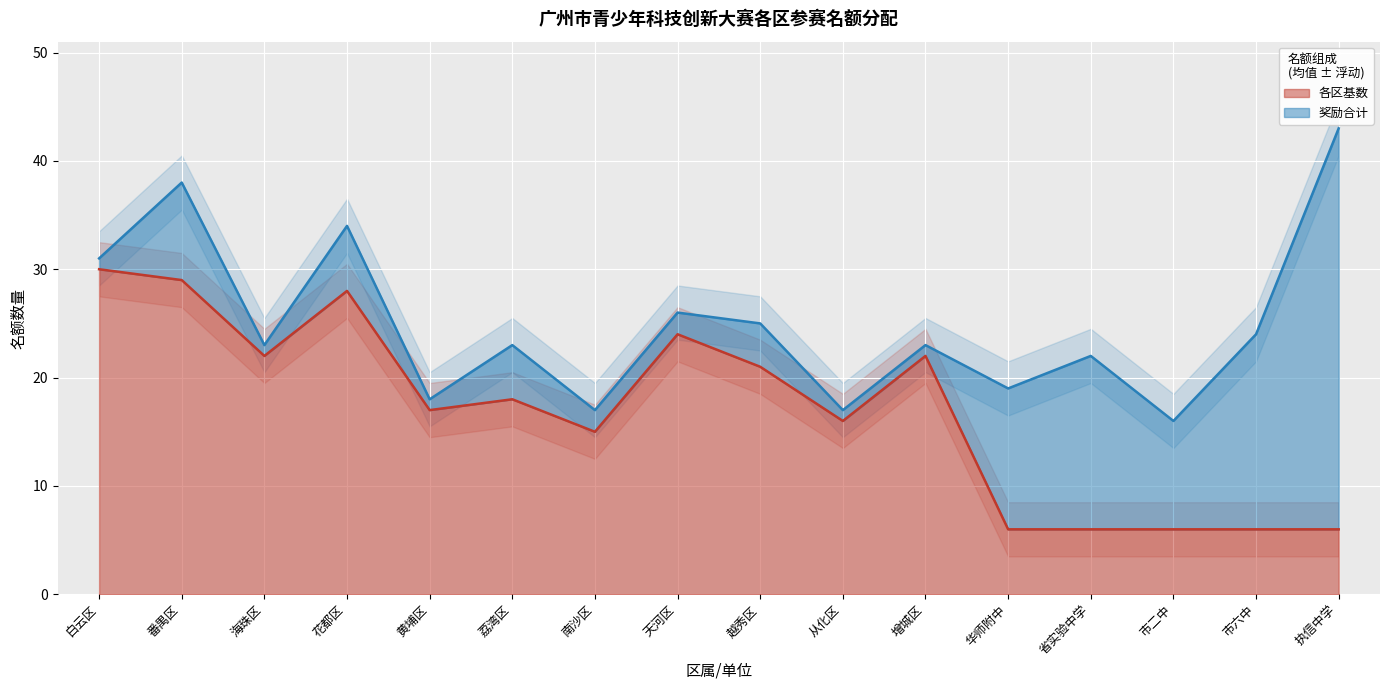

What is the change in value from 从化区 to 市二中?

-10